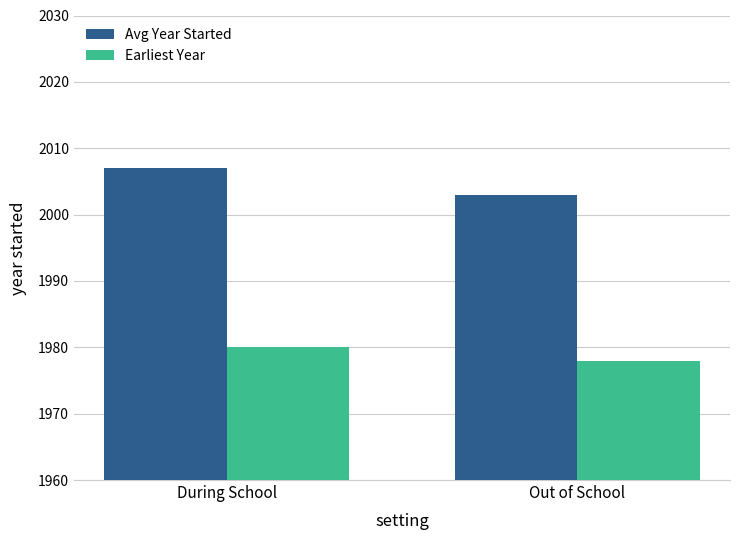

What is the label of the 2nd bar from the left?

Out of School